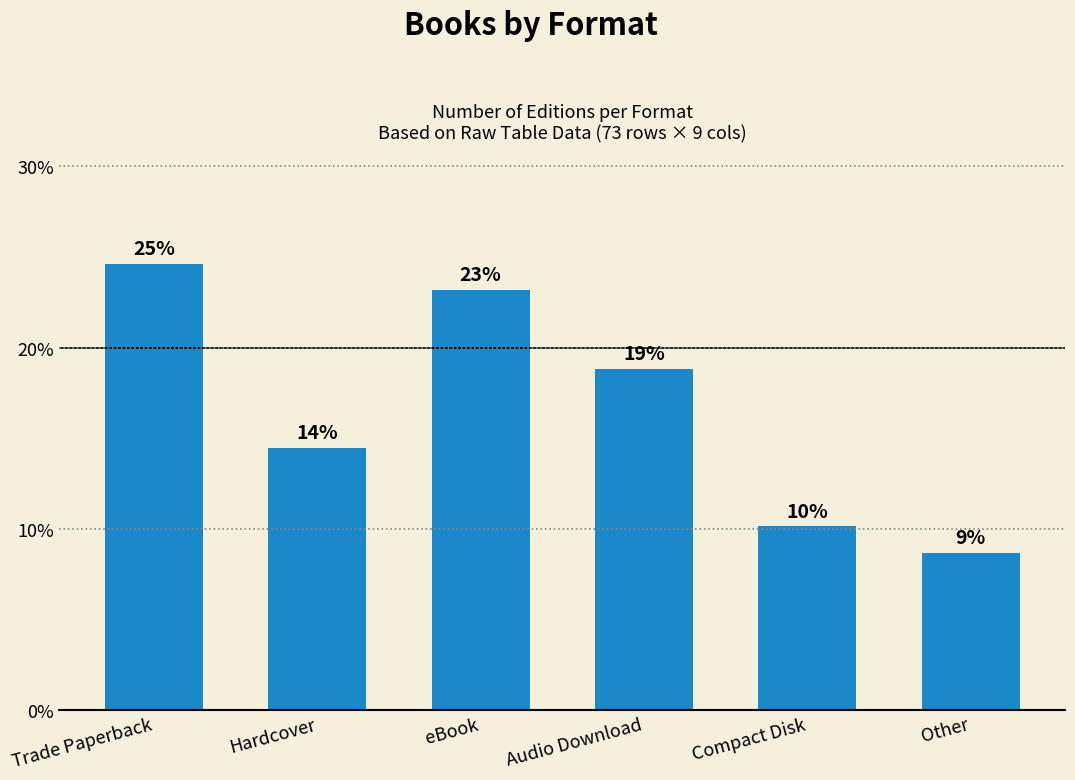

List the labels in order of value, largest first.

Trade Paperback, eBook, Audio Download, Hardcover, Compact Disk, Other